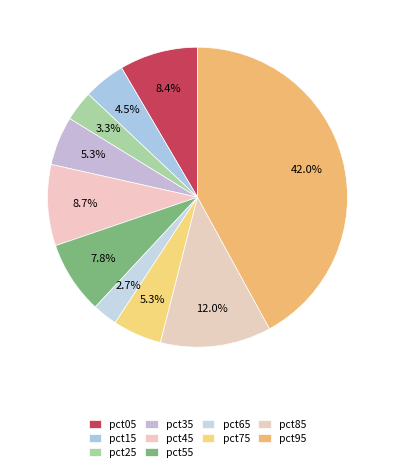

How many slices are in this pie chart?

10